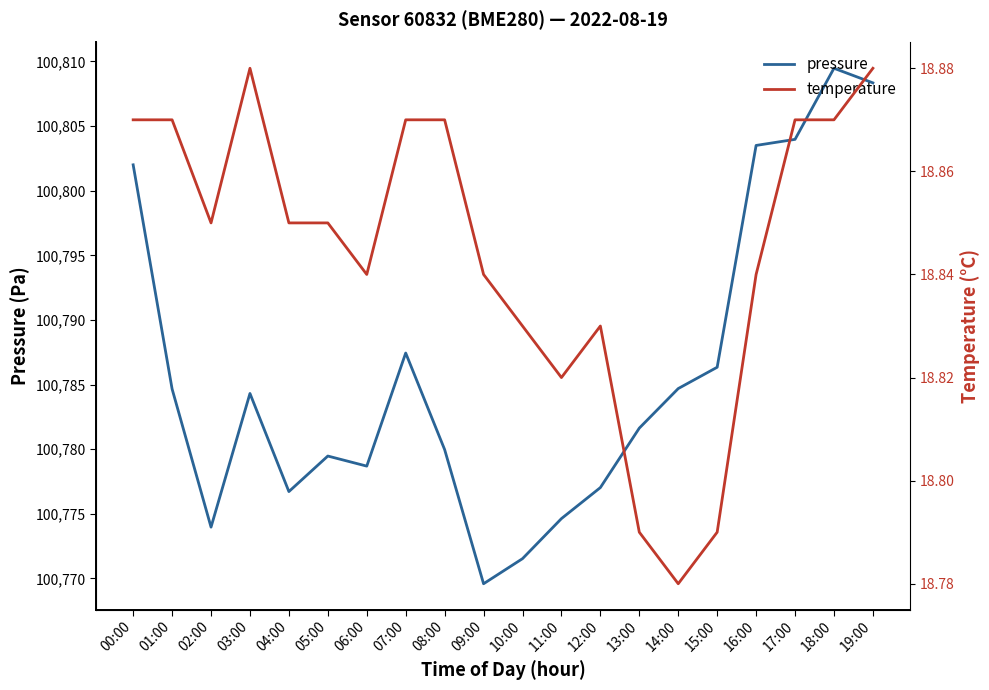

What is the label of the 5th point from the left?

04:00